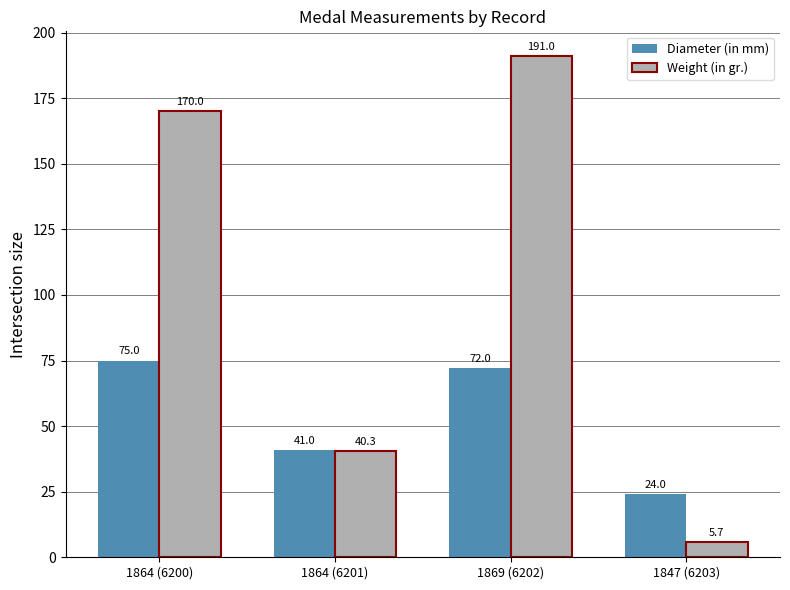

Is it true that Weight (in gr.) equals 14.3 at 1864 (6201)?

False